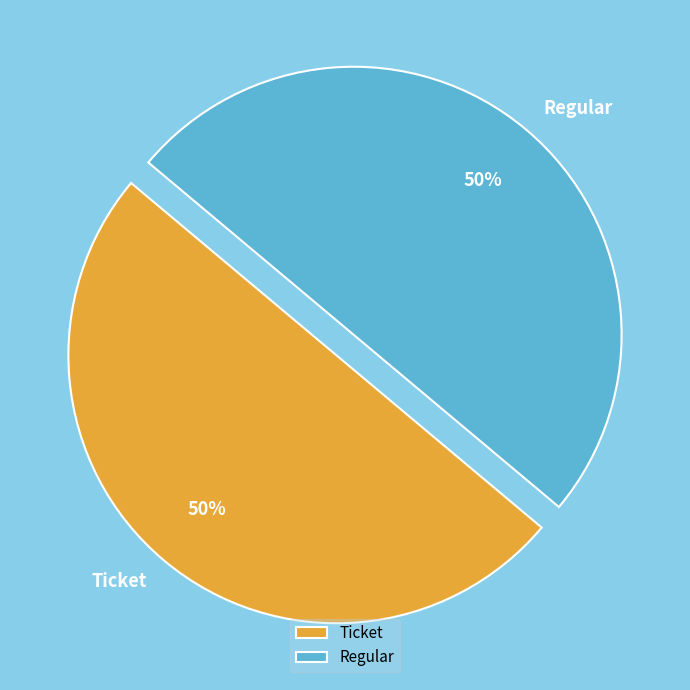

To the nearest percent, what is the average slice percentage?

50%